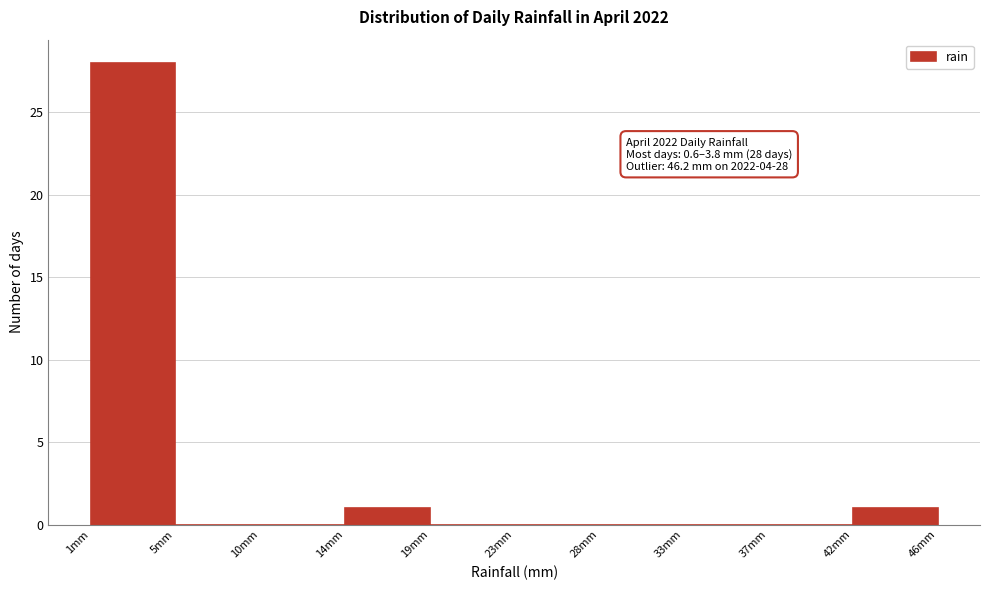

Which range on the x-axis has the tallest bar?

0.5 to 5.0